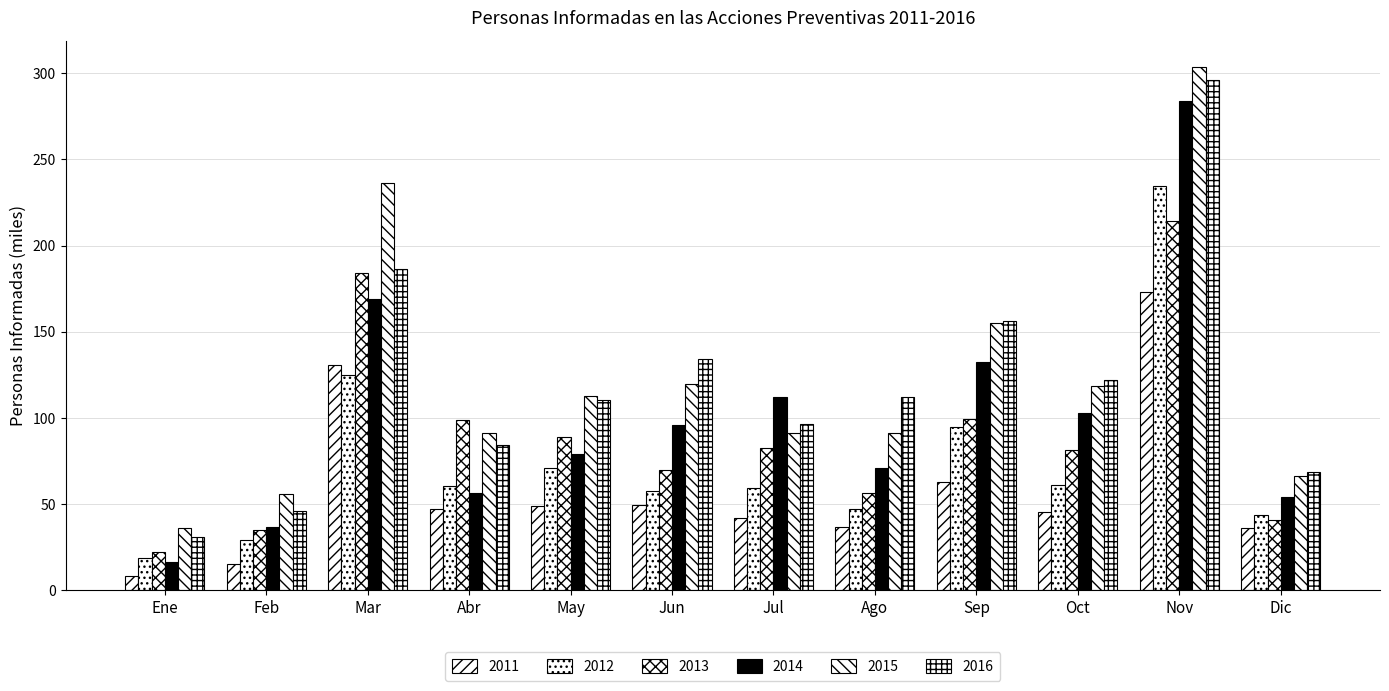

How many groups of bars are there?

12